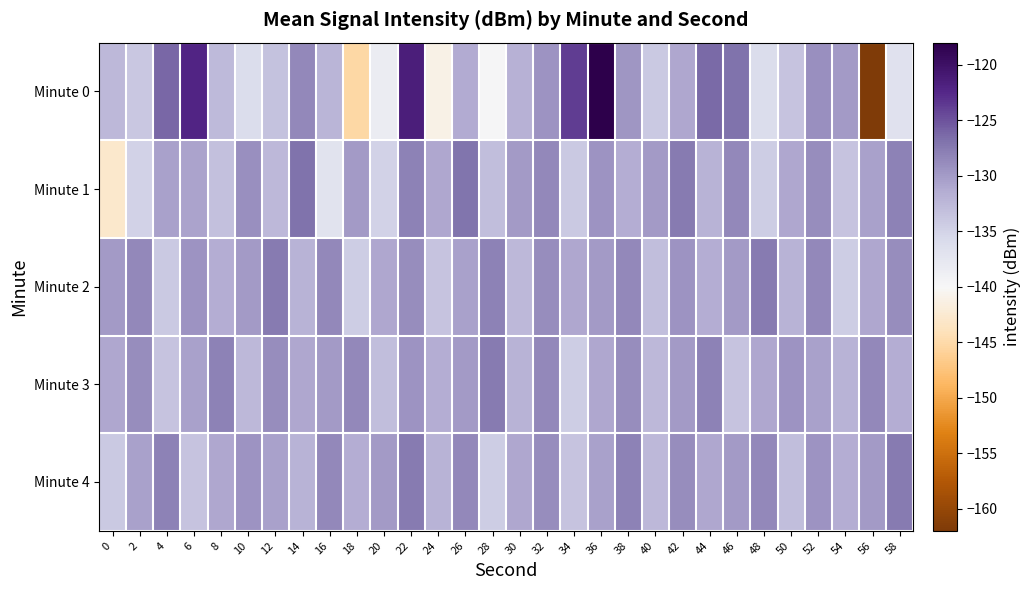

Reading left to right, list all the values displayed in this chart.

Minute 0: 0=-132.5	2=-133.9	4=-126.2	6=-122.3	8=-132.6	10=-136.2	12=-133.4	14=-128.5	16=-132.2	18=-145.3	20=-138.4	22=-121.5	24=-141.1	26=-131.4	28=-139.7	30=-131.8	32=-129.4	34=-123.7	36=-118.1	38=-129.7	40=-134.0	42=-130.9	44=-126.3	46=-126.8	48=-136.1	50=-133.6	52=-129.1	54=-129.9	56=-162.2	58=-136.8
Minute 1: 0=-142.8	2=-134.9	4=-130.5	6=-130.6	8=-133.3	10=-129.1	12=-132.4	14=-126.8	16=-137.0	18=-130.0	20=-135.0	22=-128.0	24=-131.0	26=-127.0	28=-133.0	30=-130.0	32=-128.5	34=-134.0	36=-129.5	38=-131.5	40=-130.0	42=-127.5	44=-132.0	46=-128.5	48=-134.5	50=-131.0	52=-129.0	54=-133.5	56=-130.5	58=-128.0
Minute 2: 0=-130.0	2=-128.5	4=-134.0	6=-129.5	8=-131.5	10=-130.0	12=-127.5	14=-132.0	16=-128.5	18=-134.5	20=-131.0	22=-129.0	24=-133.5	26=-130.5	28=-128.0	30=-132.5	32=-129.0	34=-131.0	36=-130.0	38=-128.5	40=-133.0	42=-129.5	44=-131.5	46=-130.0	48=-127.5	50=-132.0	52=-128.5	54=-134.5	56=-131.0	58=-129.0
Minute 3: 0=-131.0	2=-129.0	4=-133.5	6=-130.5	8=-128.0	10=-132.5	12=-129.0	14=-131.0	16=-130.0	18=-128.5	20=-133.0	22=-129.5	24=-131.5	26=-130.0	28=-127.5	30=-132.0	32=-128.5	34=-134.5	36=-131.0	38=-129.0	40=-132.5	42=-130.0	44=-128.0	46=-133.5	48=-131.0	50=-129.5	52=-130.5	54=-132.0	56=-128.5	58=-131.5
Minute 4: 0=-134.0	2=-130.5	4=-128.0	6=-133.5	8=-131.0	10=-129.5	12=-130.5	14=-132.0	16=-128.5	18=-131.5	20=-130.0	22=-127.5	24=-132.0	26=-128.5	28=-134.5	30=-131.0	32=-129.0	34=-133.5	36=-130.5	38=-128.0	40=-132.5	42=-129.0	44=-131.0	46=-130.0	48=-128.5	50=-133.0	52=-129.5	54=-131.5	56=-130.0	58=-127.5